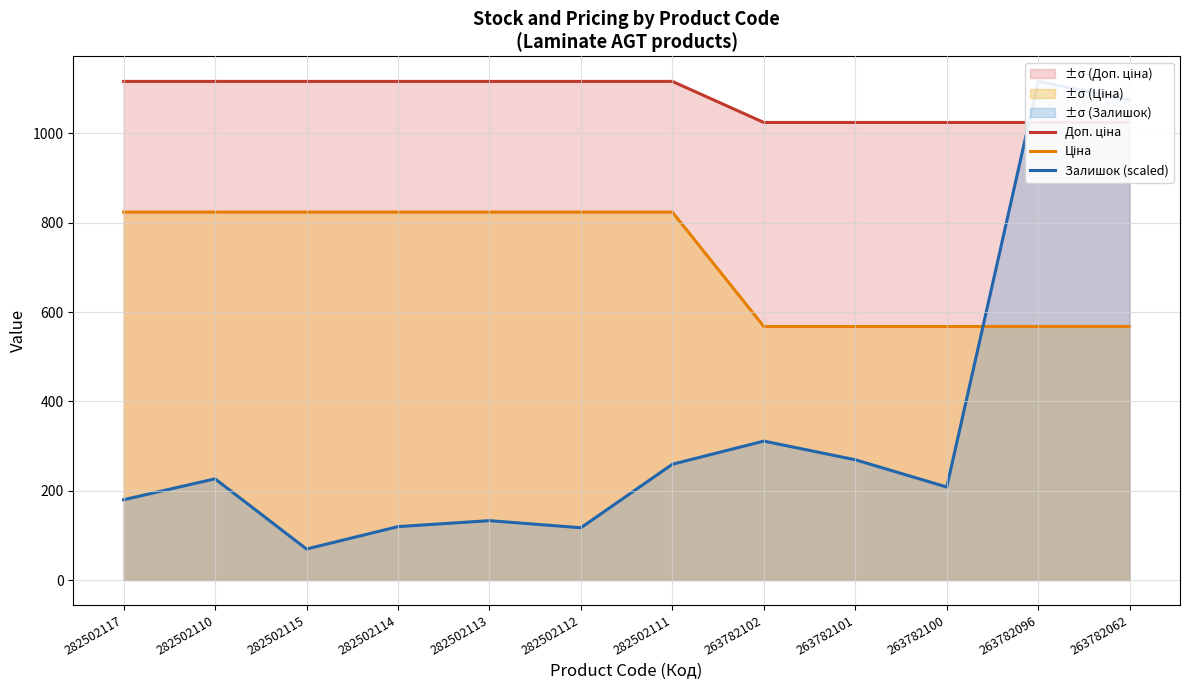

Between 282502110 and 282502114, which series saw the biggest shift?

Залишок (scaled)